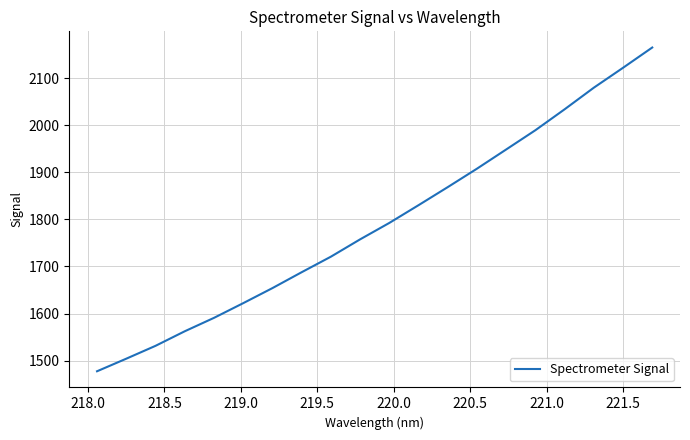

What is the minimum value shown in the chart?

1477.3